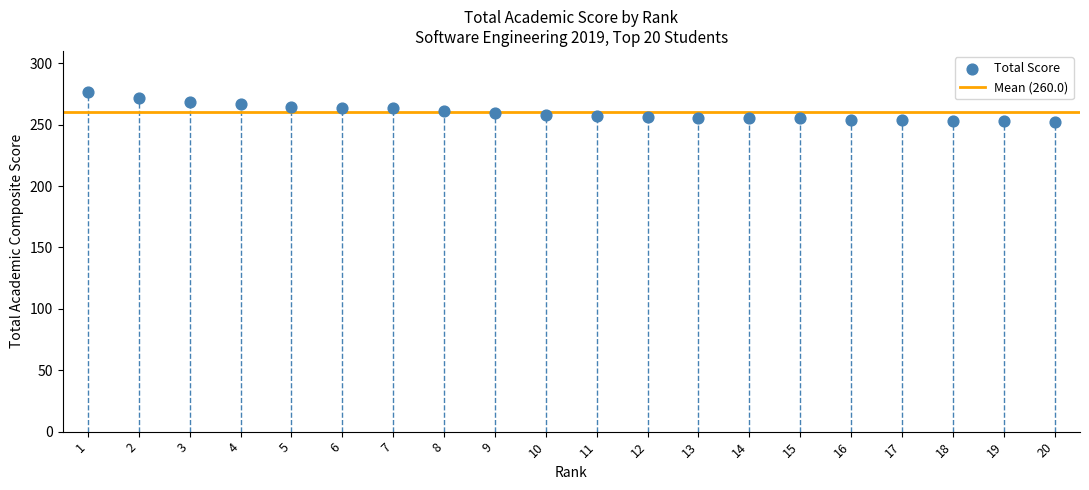

What is the range of X values (max minus min)?

19.0